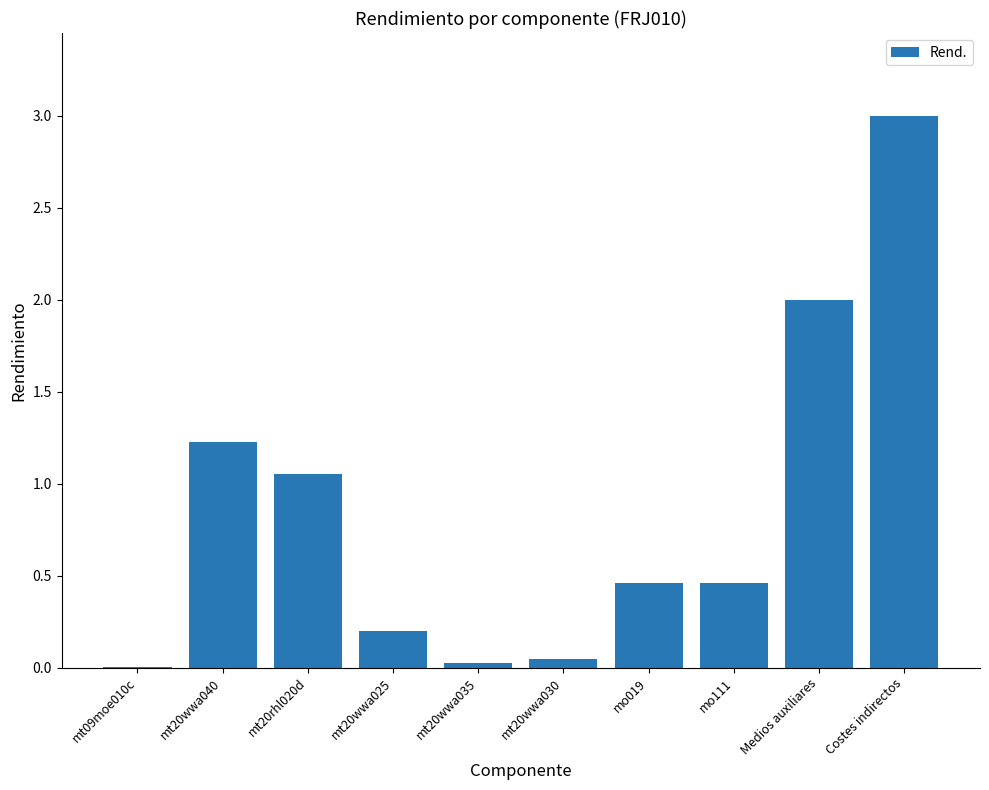

The chart shows a value of 3.0 at Costes indirectos. True or false?

True